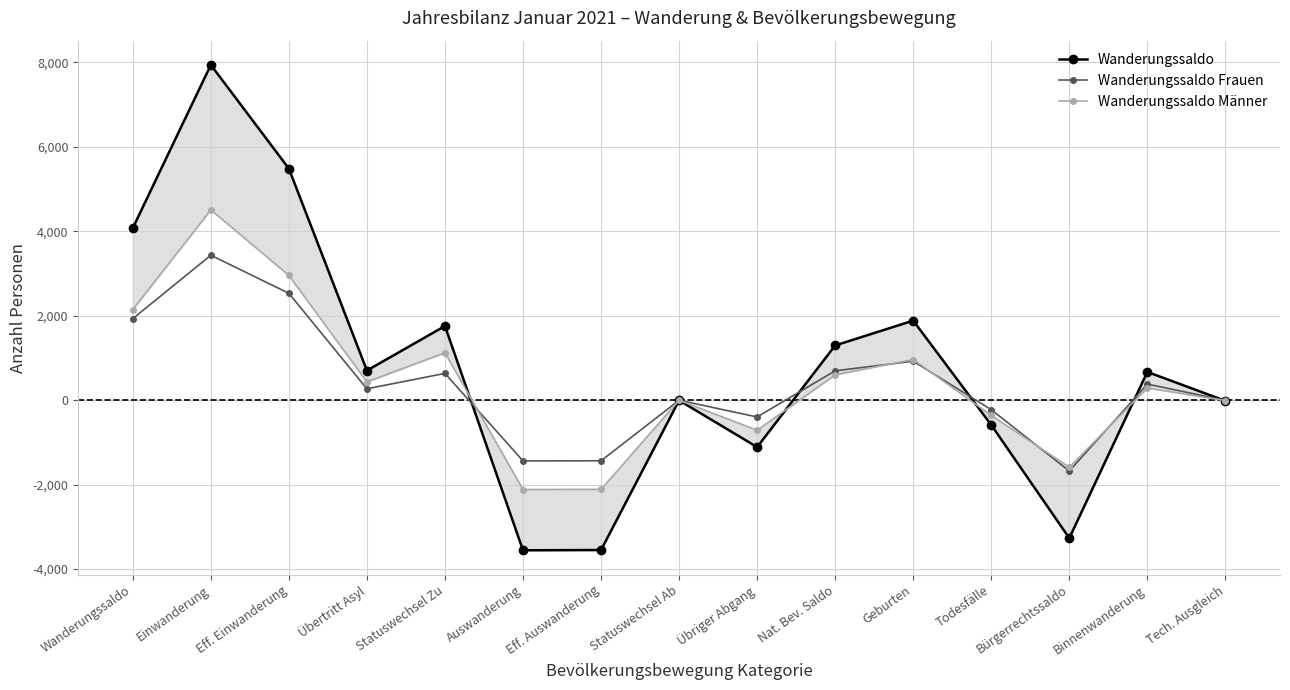

At how many categories does at least one series exceed 7742?

1